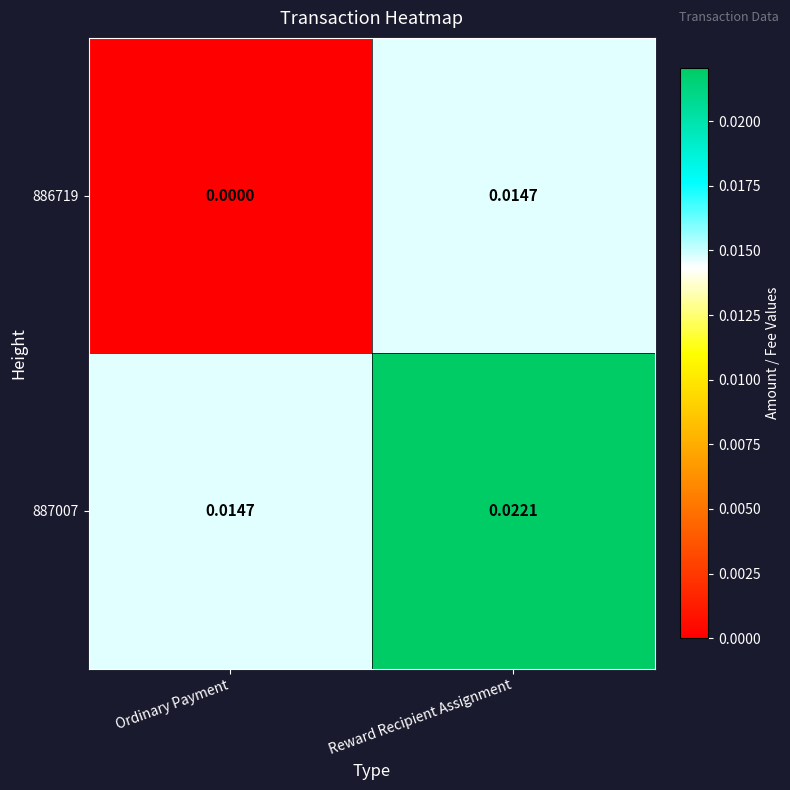

Which series has the widest spread of values?

886719